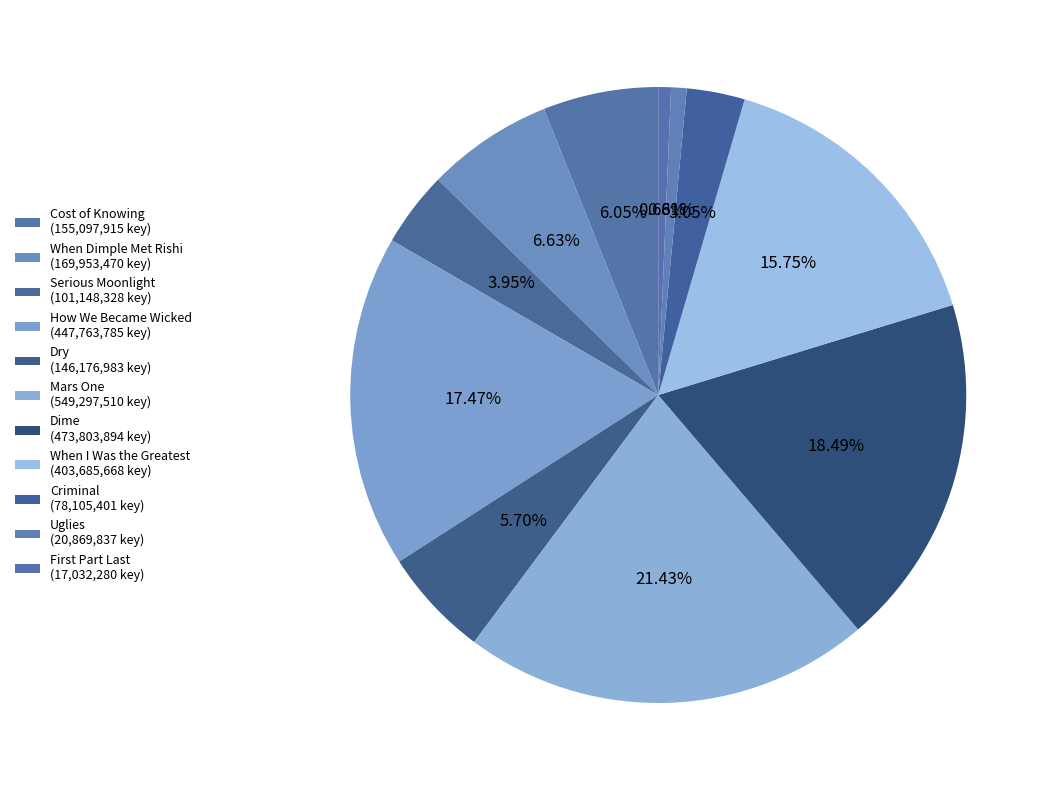

What percentage is the Serious Moonlight slice, to the nearest percent?

4%